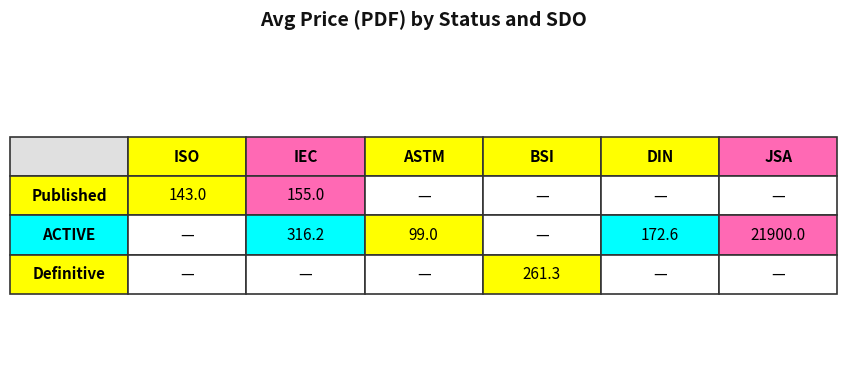

Reading left to right, extract all data points from this chart.

Published: 0=143.0	1=155.0	2=0.0	3=0.0	4=0.0	5=0.0
ACTIVE: 0=0.0	1=316.2	2=99.0	3=0.0	4=172.6	5=21900.0
Definitive: 0=0.0	1=0.0	2=0.0	3=261.3	4=0.0	5=0.0